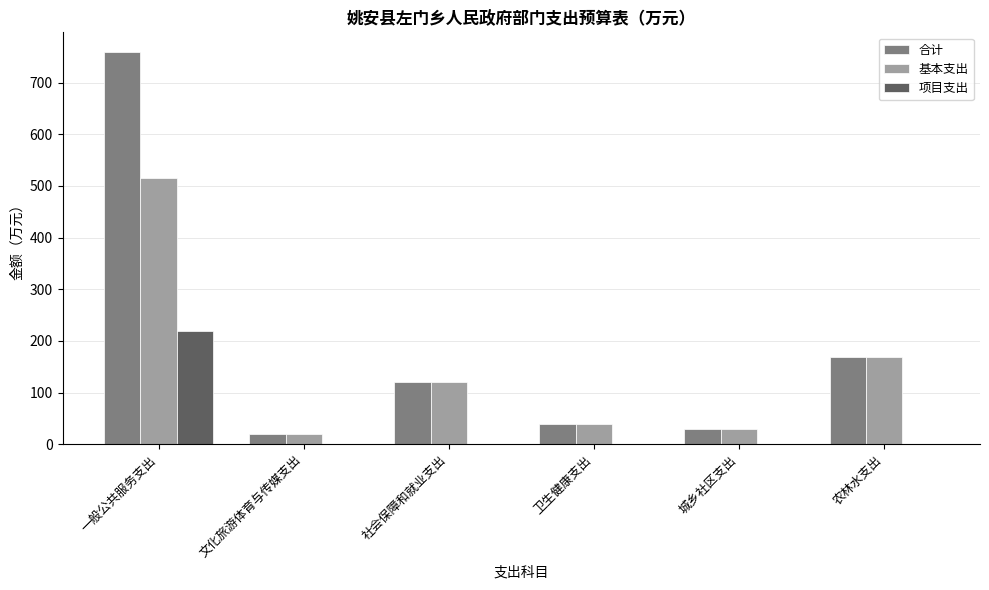

Which series has the largest total across all categories?

合计